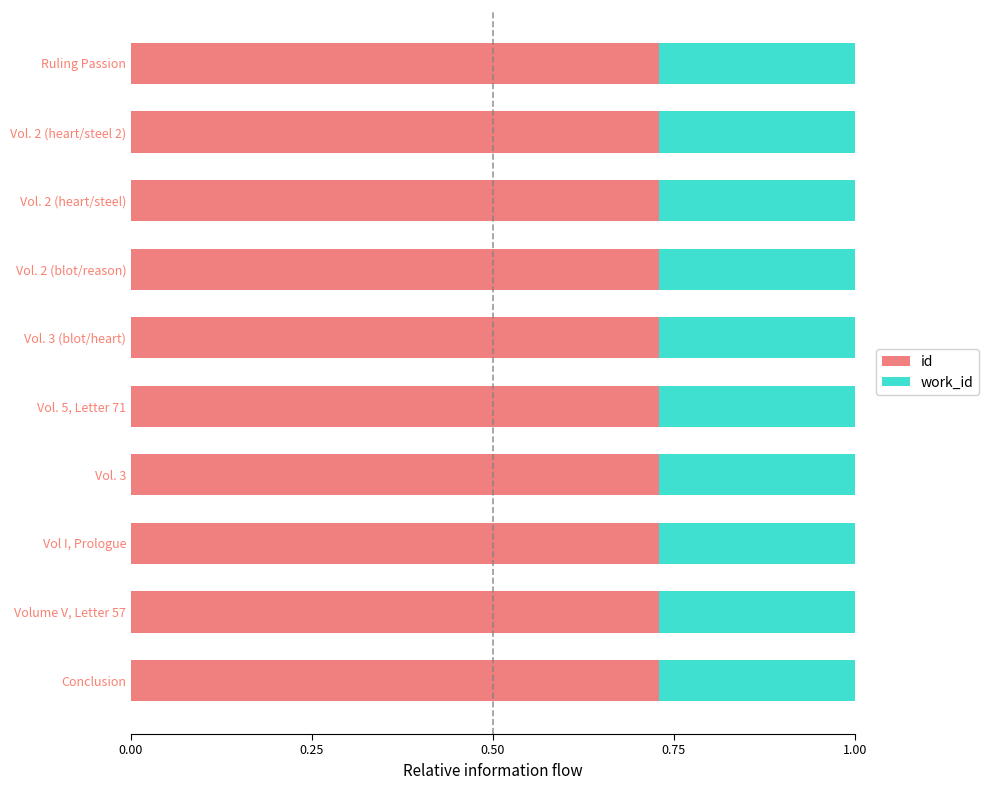

What is the total value across all series at Volume V, Letter 57?

1.0